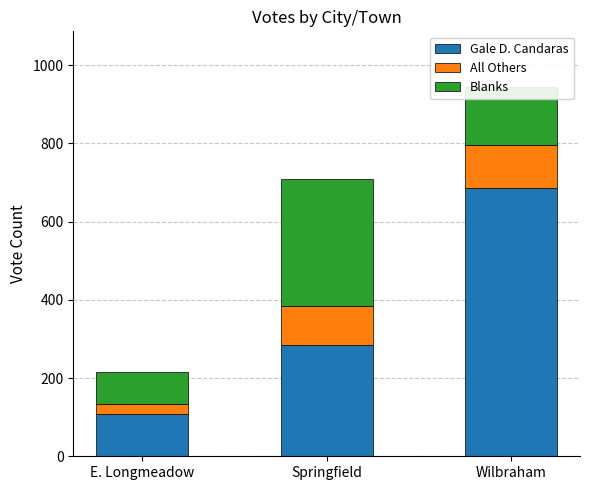

What is the sum of all Gale D. Candaras values?

1079